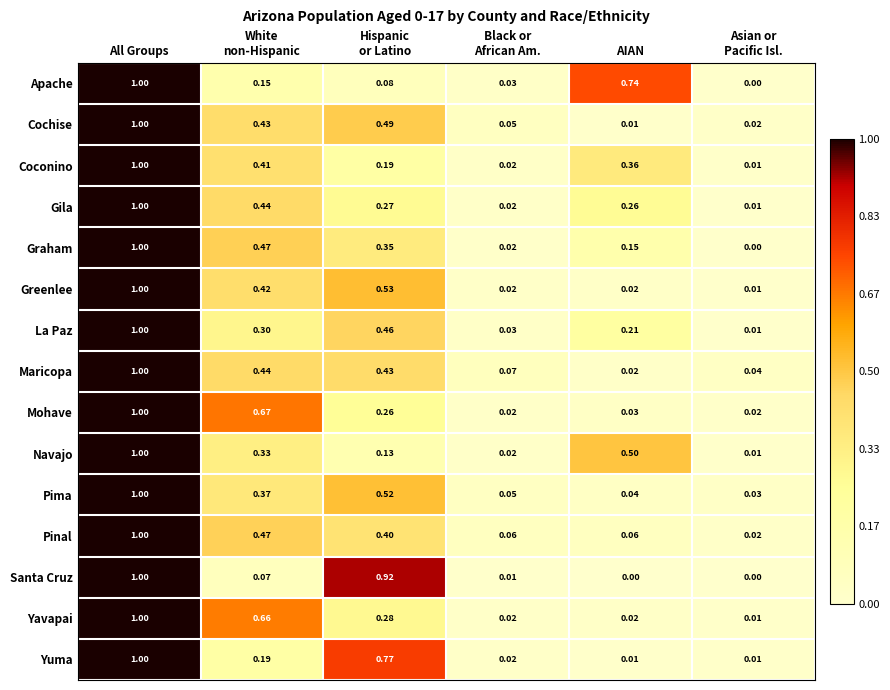

Which series changed the most between All Groups and AIAN?

Santa Cruz